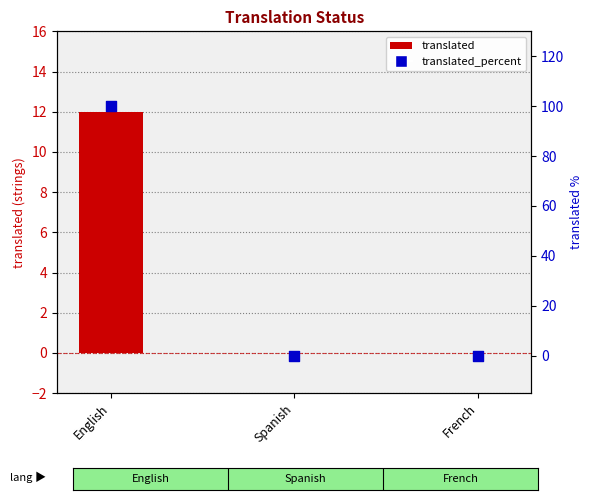

Which series has the largest total across all categories?

translated_percent